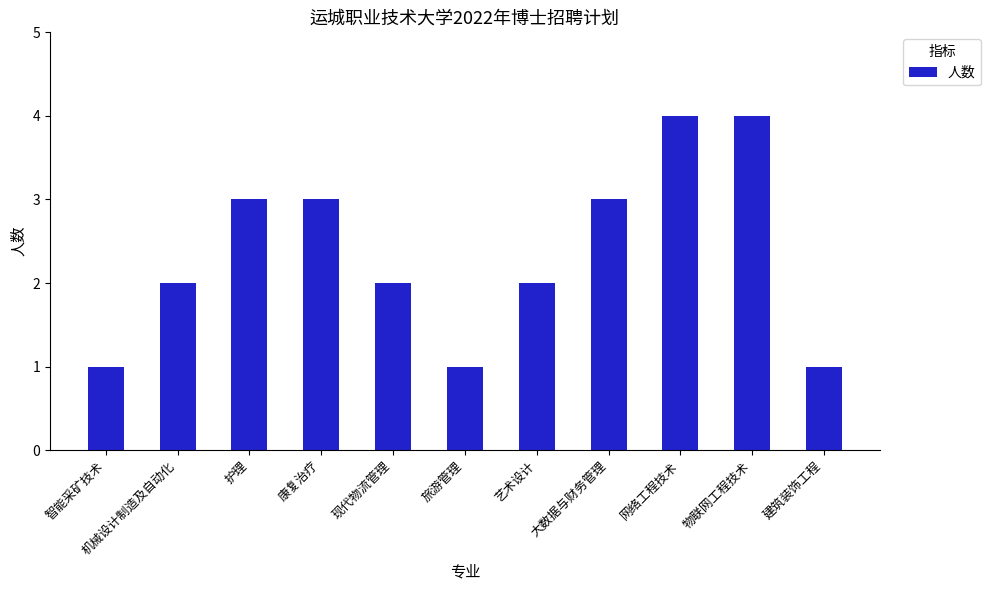

What value does the data have at 网络工程技术?

4